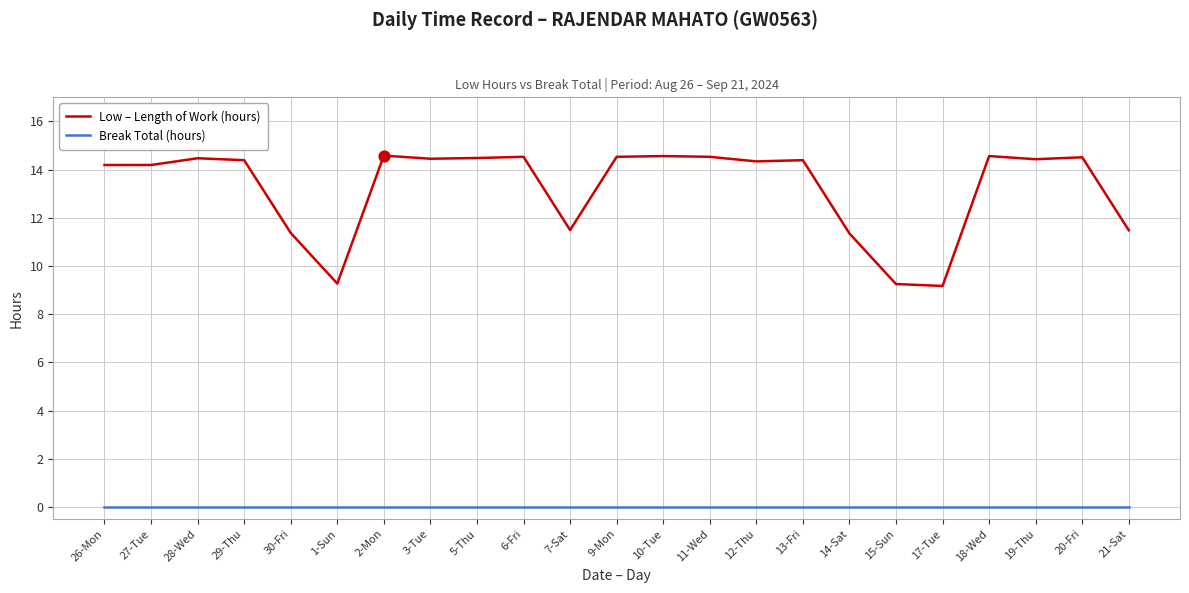

Which series has the largest total across all categories?

Low – Length of Work (hours)